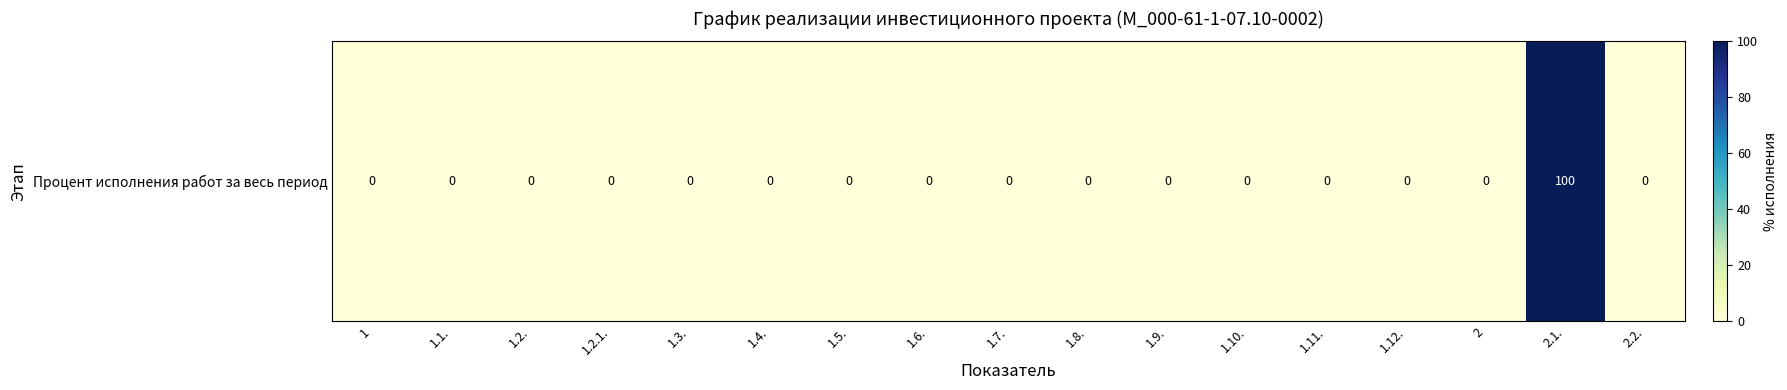

How many series are shown in this chart?

1